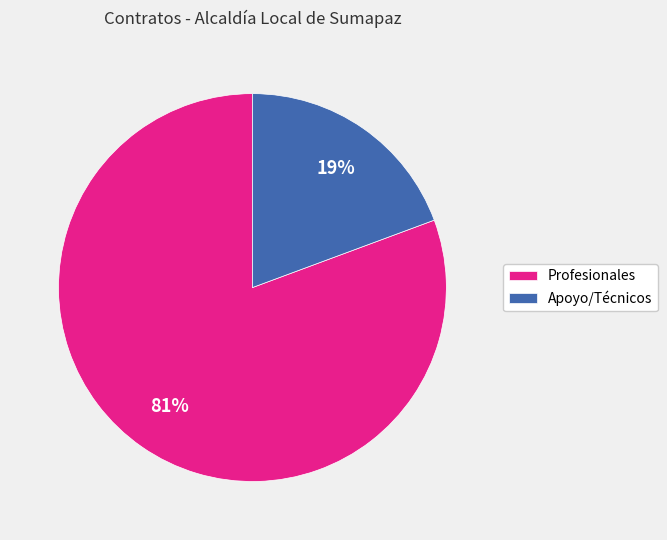

True or false: Apoyo/Técnicos accounts for 19% of the total.

True